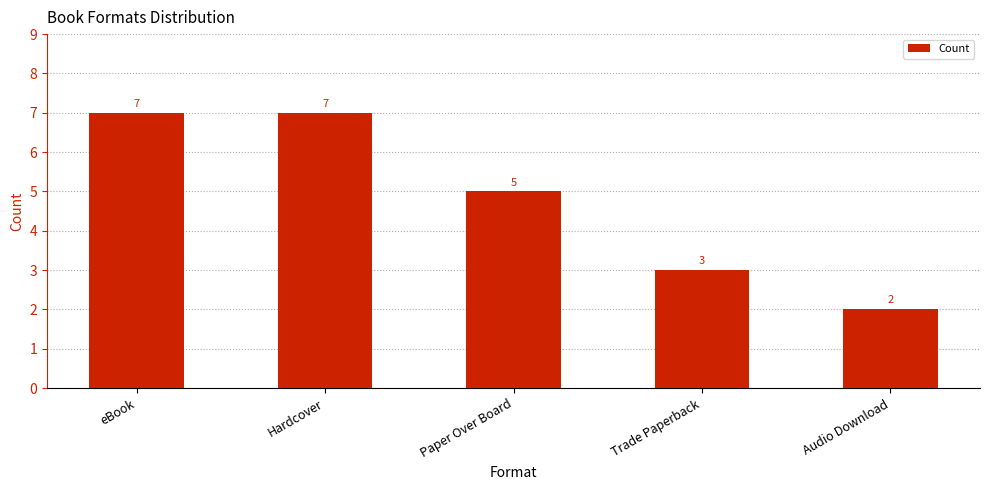

Approximately how many times larger is the value at eBook compared to Hardcover?

1.0